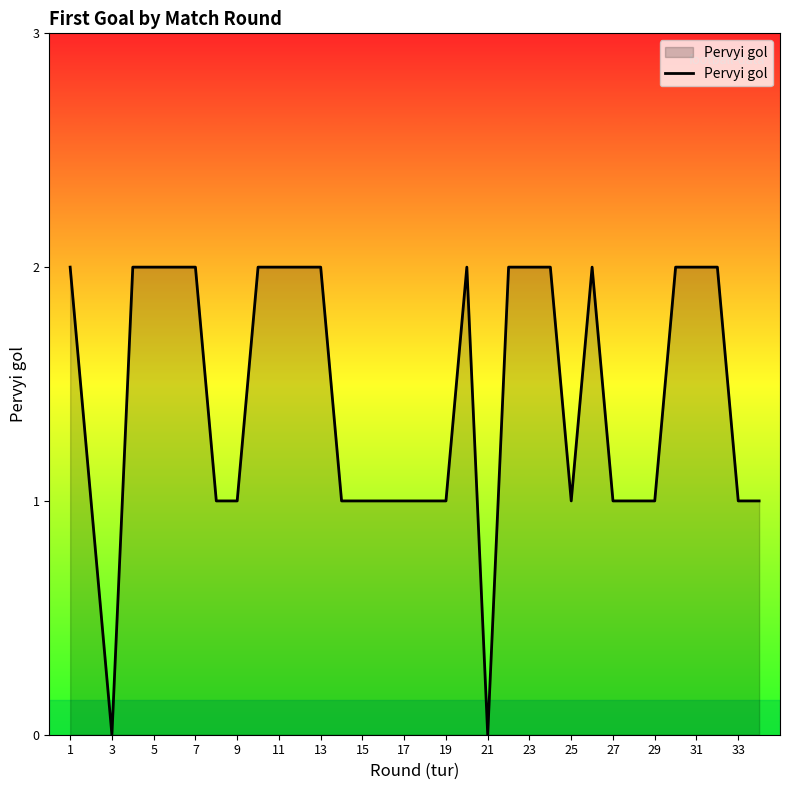

Does the chart have visible grid lines?

No